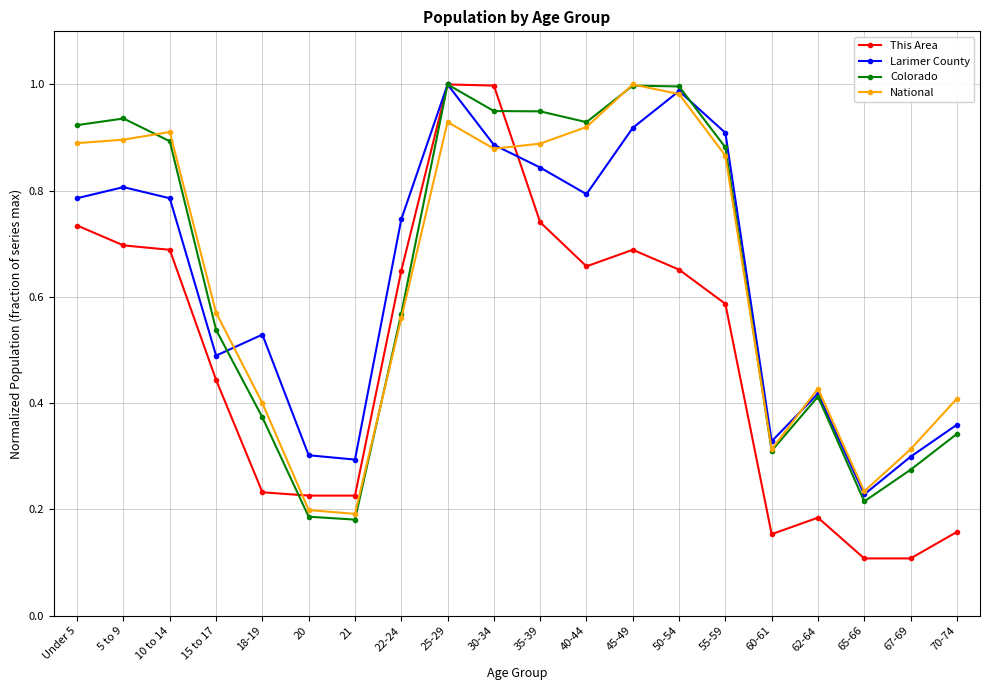

What is the label of the 6th point from the left?

20